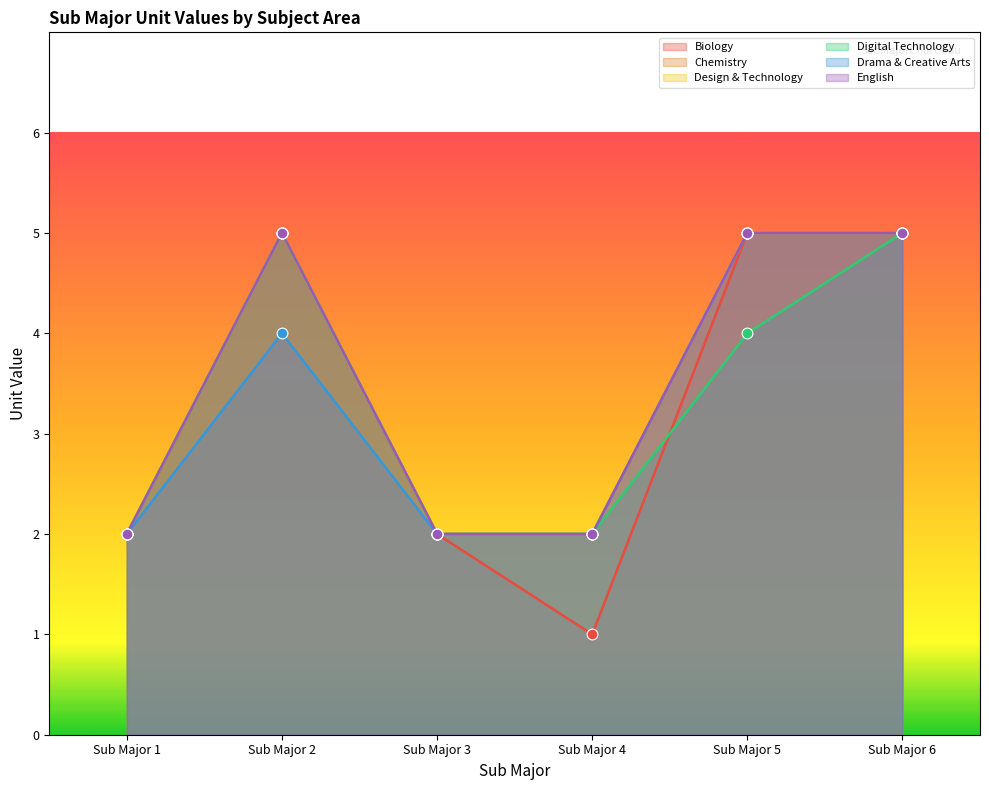

Which series reaches the minimum Y coordinate?

Biology